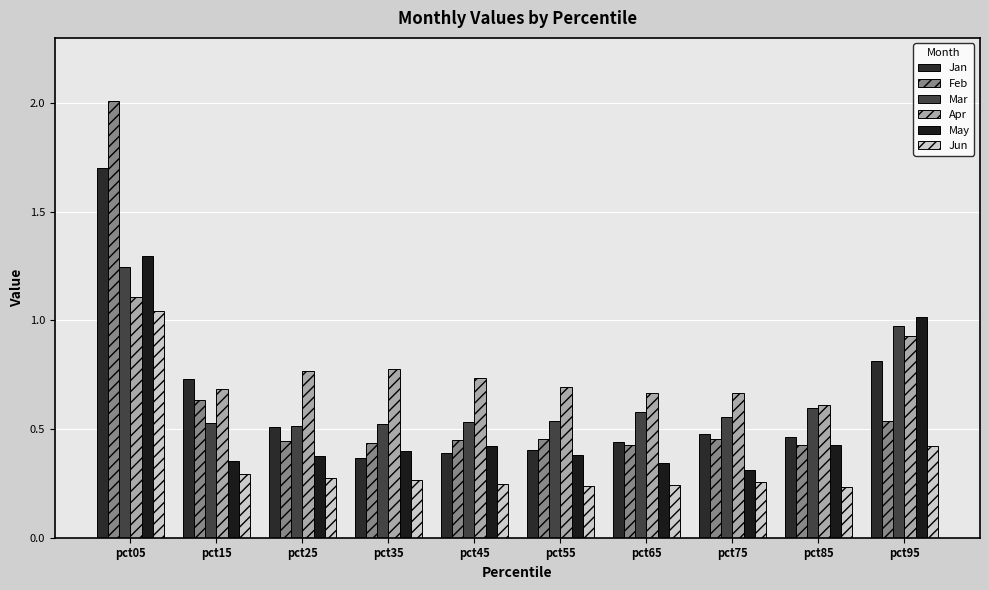

Which series has the largest range (max minus min)?

Feb